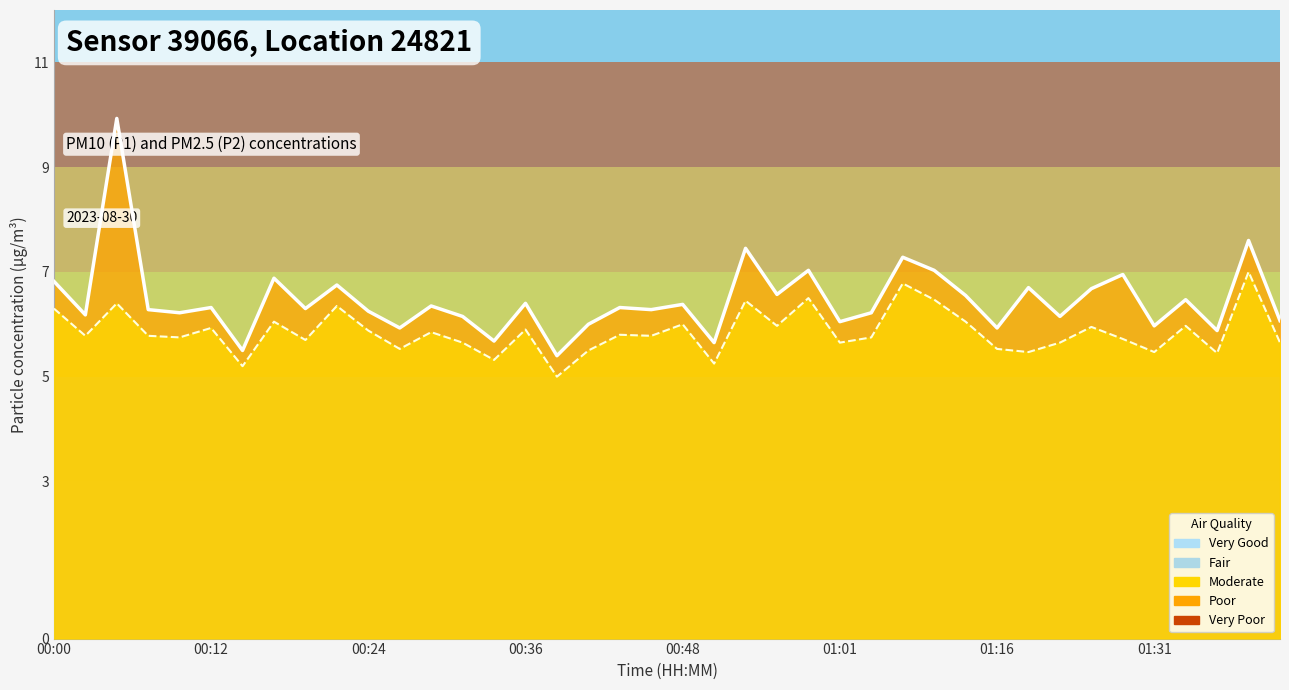

True or false: P1 line and P2 line cross at least once.

False